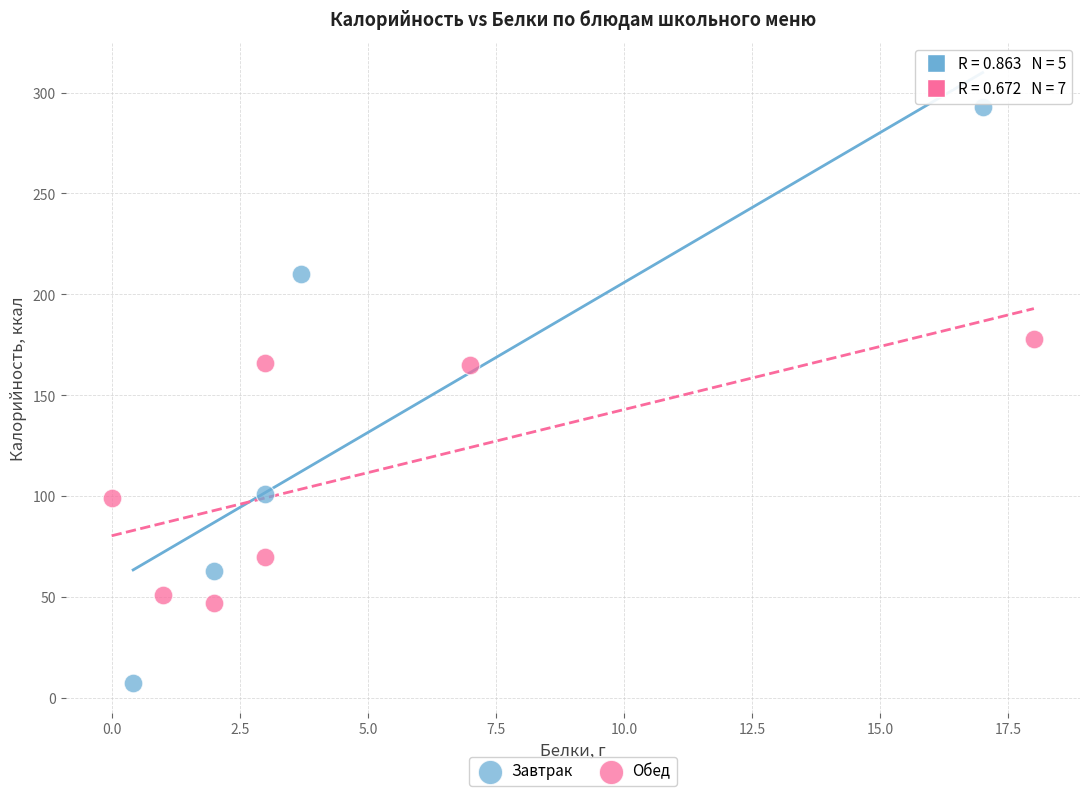

Which series has the largest Y range (max minus min)?

Завтрак